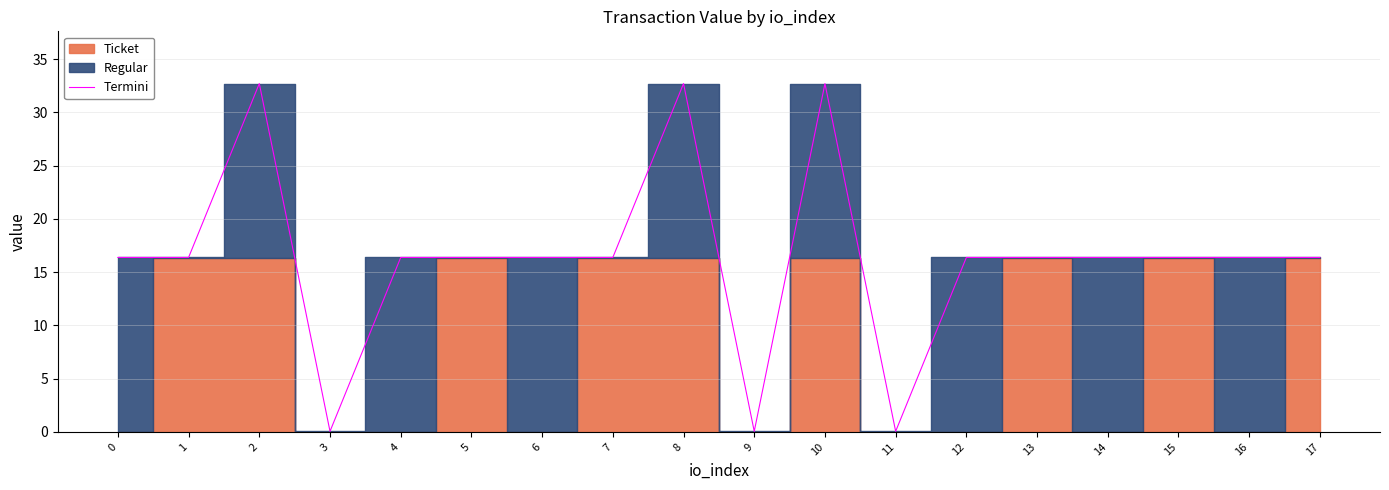

What is the difference between the second highest and minimum values?

32.7